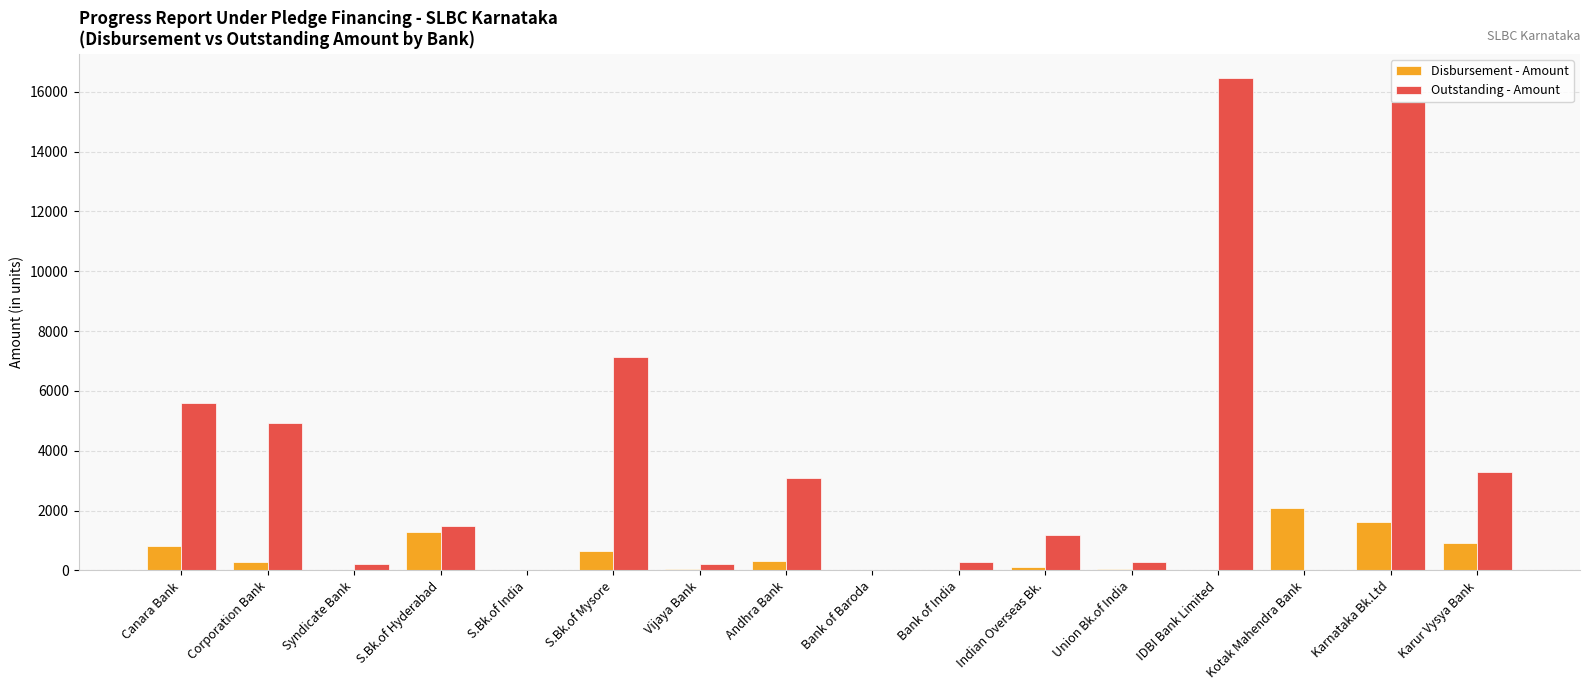

The value of Outstanding - Amount at Andhra Bank is 3101. True or false?

True